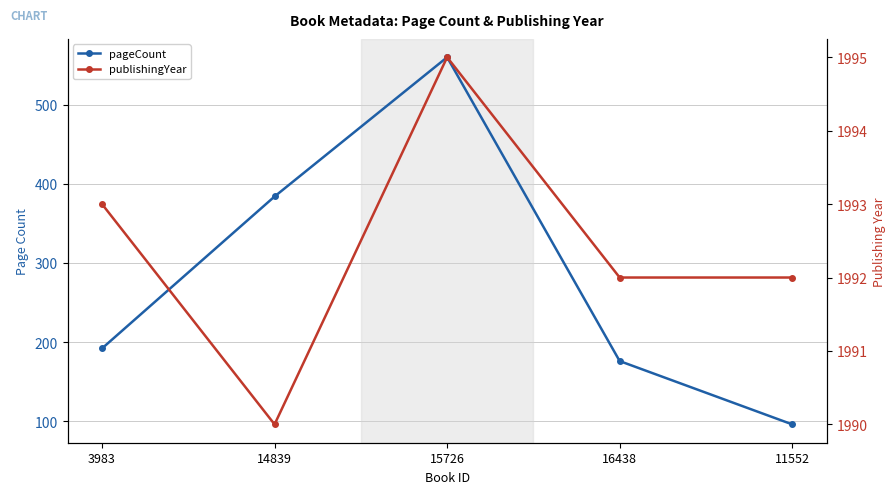

List the labels in order of publishingYear value, largest first.

15726, 3983, 16438, 11552, 14839